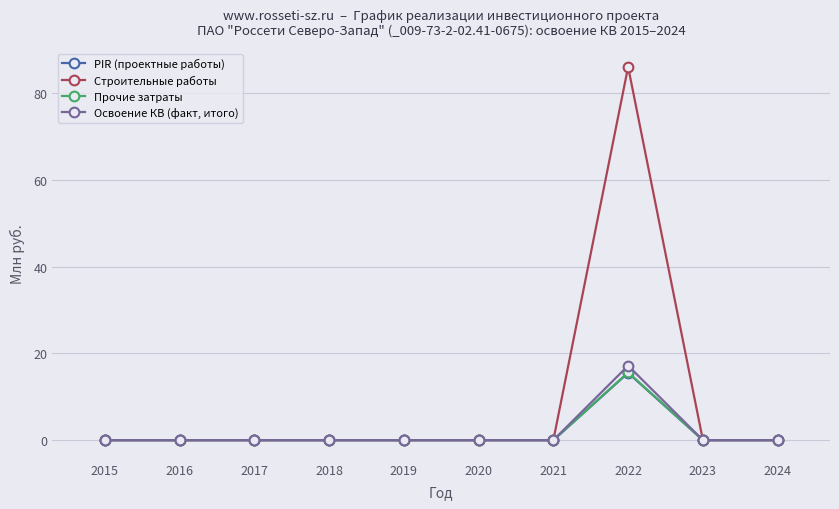

What is the maximum value for Строительные работы?

86.1